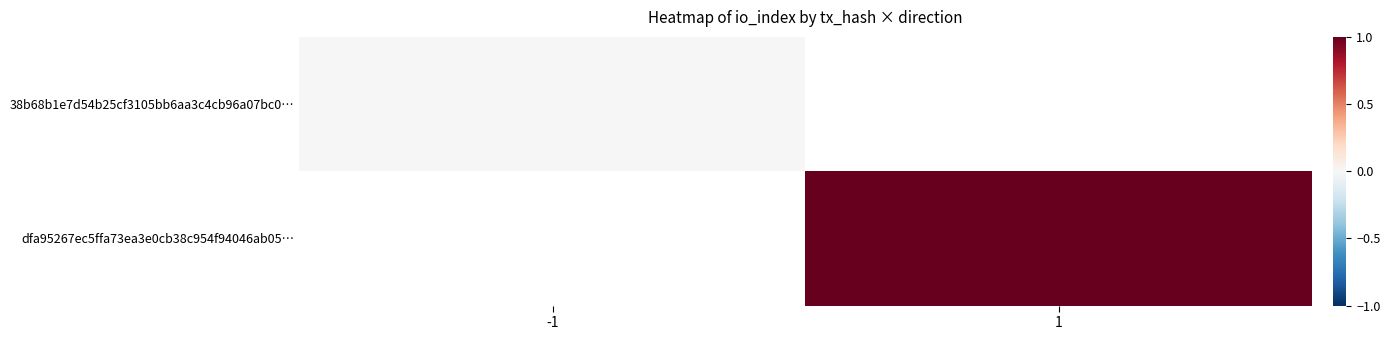

Which category has the lowest value across all series?

-1